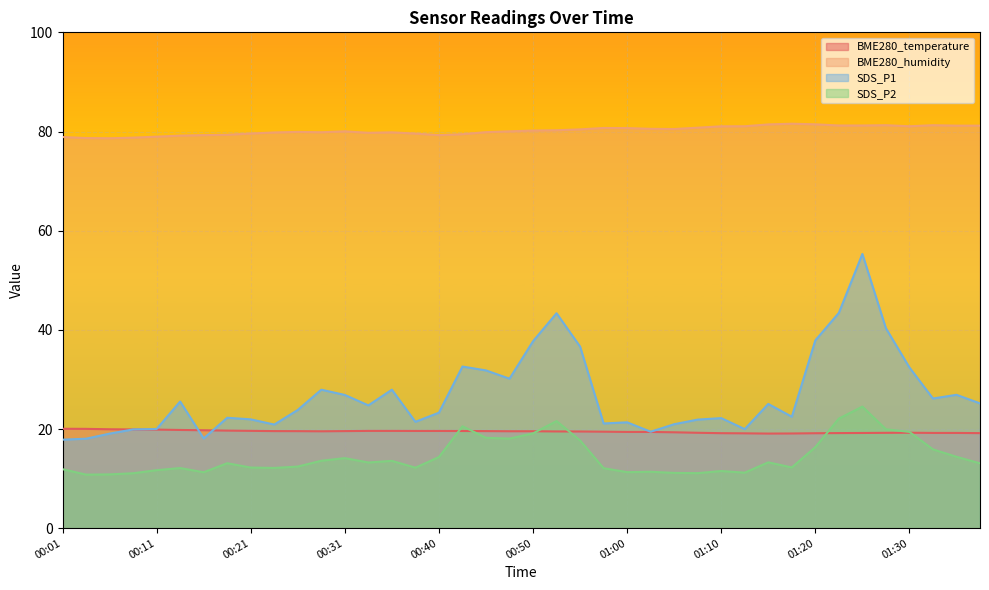

Rank the categories by SDS_P2 value from highest to lowest.

01:25, 01:23, 00:53, 00:43, 01:28, 01:30, 00:50, 00:45, 00:48, 00:55, 01:20, 01:33, 01:35, 00:40, 00:31, 00:28, 00:35, 01:15, 00:33, 00:18, 01:38, 00:26, 01:18, 00:21, 00:38, 00:23, 00:13, 00:58, 00:01, 00:11, 01:10, 01:03, 01:00, 00:16, 01:13, 01:05, 01:08, 00:08, 00:06, 00:03